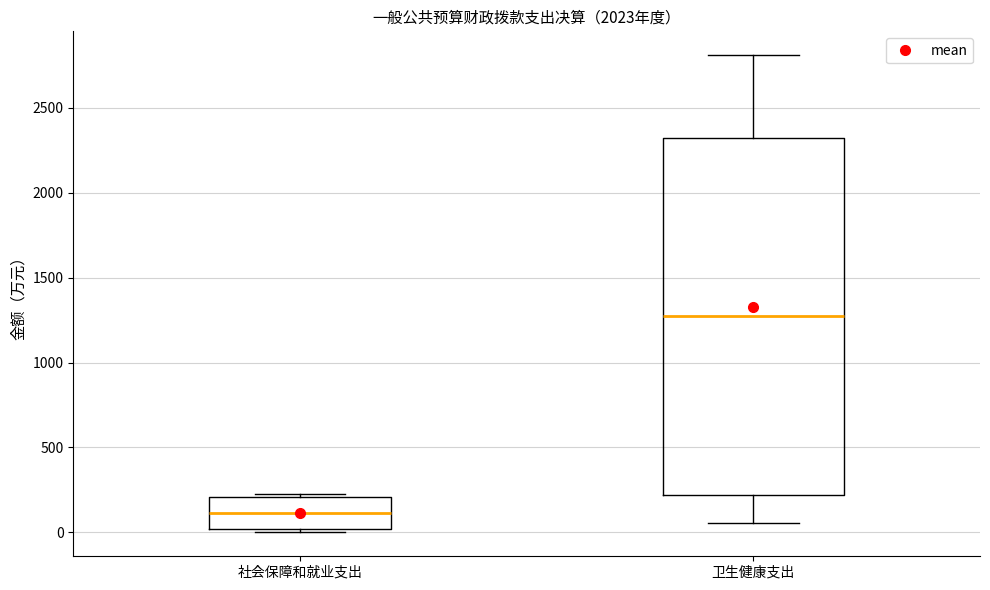

Which box's median line is the lowest?

社会保障和就业支出